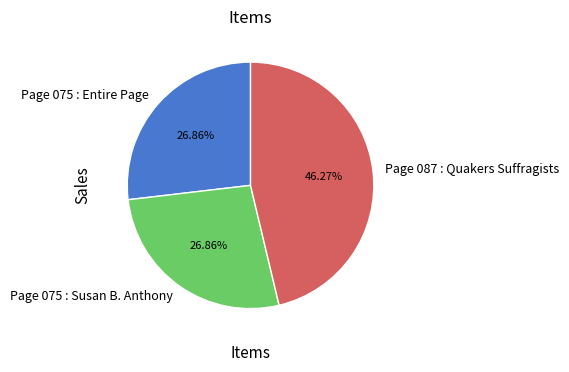

Which slice is the largest?

Page 087 : Quakers Suffragists